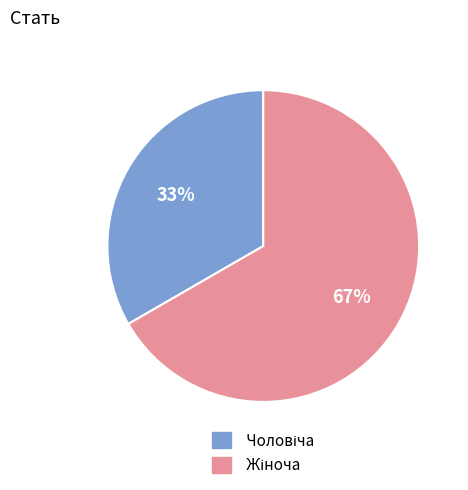

Does any single category account for the majority?

Yes